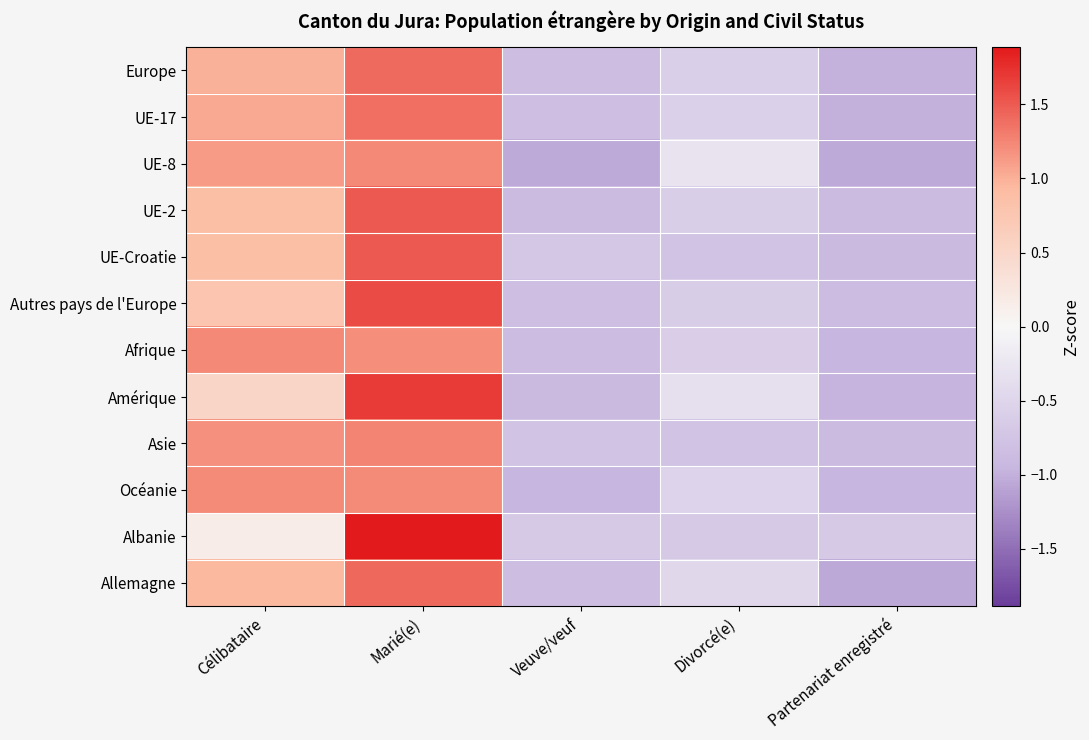

Reading right to left, extract all data points from this chart.

Europe: Partenariat enregistré=-1.0	Divorcé(e)=-0.6	Veuve/veuf=-0.9	Marié(e)=1.4	Célibataire=1.0
UE-17: Partenariat enregistré=-1.0	Divorcé(e)=-0.6	Veuve/veuf=-0.9	Marié(e)=1.4	Célibataire=1.0
UE-8: Partenariat enregistré=-1.0	Divorcé(e)=-0.3	Veuve/veuf=-1.0	Marié(e)=1.2	Célibataire=1.1
UE-2: Partenariat enregistré=-0.9	Divorcé(e)=-0.6	Veuve/veuf=-0.9	Marié(e)=1.5	Célibataire=0.9
UE-Croatie: Partenariat enregistré=-0.9	Divorcé(e)=-0.8	Veuve/veuf=-0.7	Marié(e)=1.5	Célibataire=0.9
Autres pays de l'Europe: Partenariat enregistré=-0.9	Divorcé(e)=-0.6	Veuve/veuf=-0.9	Marié(e)=1.6	Célibataire=0.8
Afrique: Partenariat enregistré=-0.9	Divorcé(e)=-0.6	Veuve/veuf=-0.9	Marié(e)=1.2	Célibataire=1.2
Amérique: Partenariat enregistré=-1.0	Divorcé(e)=-0.3	Veuve/veuf=-0.9	Marié(e)=1.7	Célibataire=0.5
Asie: Partenariat enregistré=-0.9	Divorcé(e)=-0.8	Veuve/veuf=-0.8	Marié(e)=1.3	Célibataire=1.2
Océanie: Partenariat enregistré=-1.0	Divorcé(e)=-0.5	Veuve/veuf=-1.0	Marié(e)=1.2	Célibataire=1.2
Albanie: Partenariat enregistré=-0.7	Divorcé(e)=-0.7	Veuve/veuf=-0.7	Marié(e)=1.9	Célibataire=0.2
Allemagne: Partenariat enregistré=-1.1	Divorcé(e)=-0.5	Veuve/veuf=-0.9	Marié(e)=1.4	Célibataire=1.0